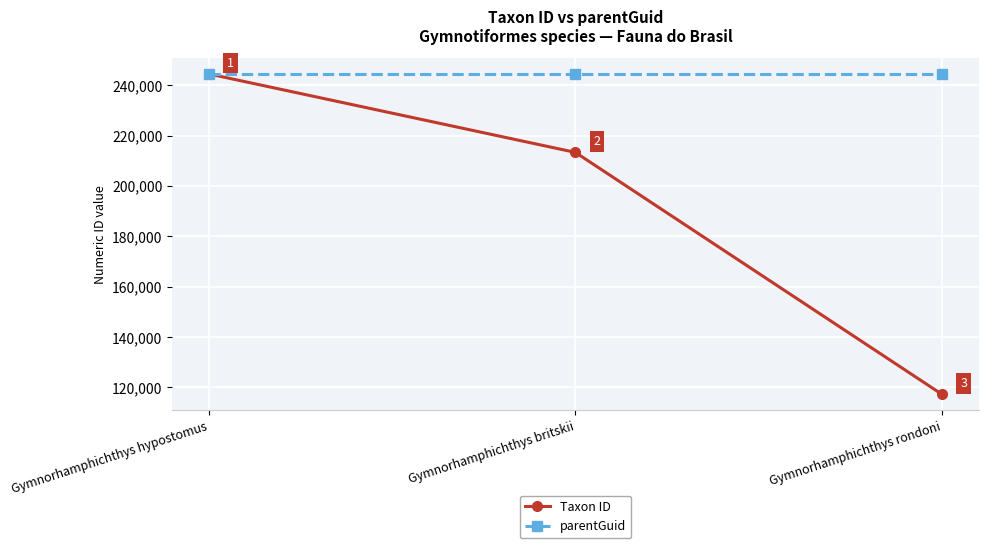

Which series has the largest total across all categories?

parentGuid